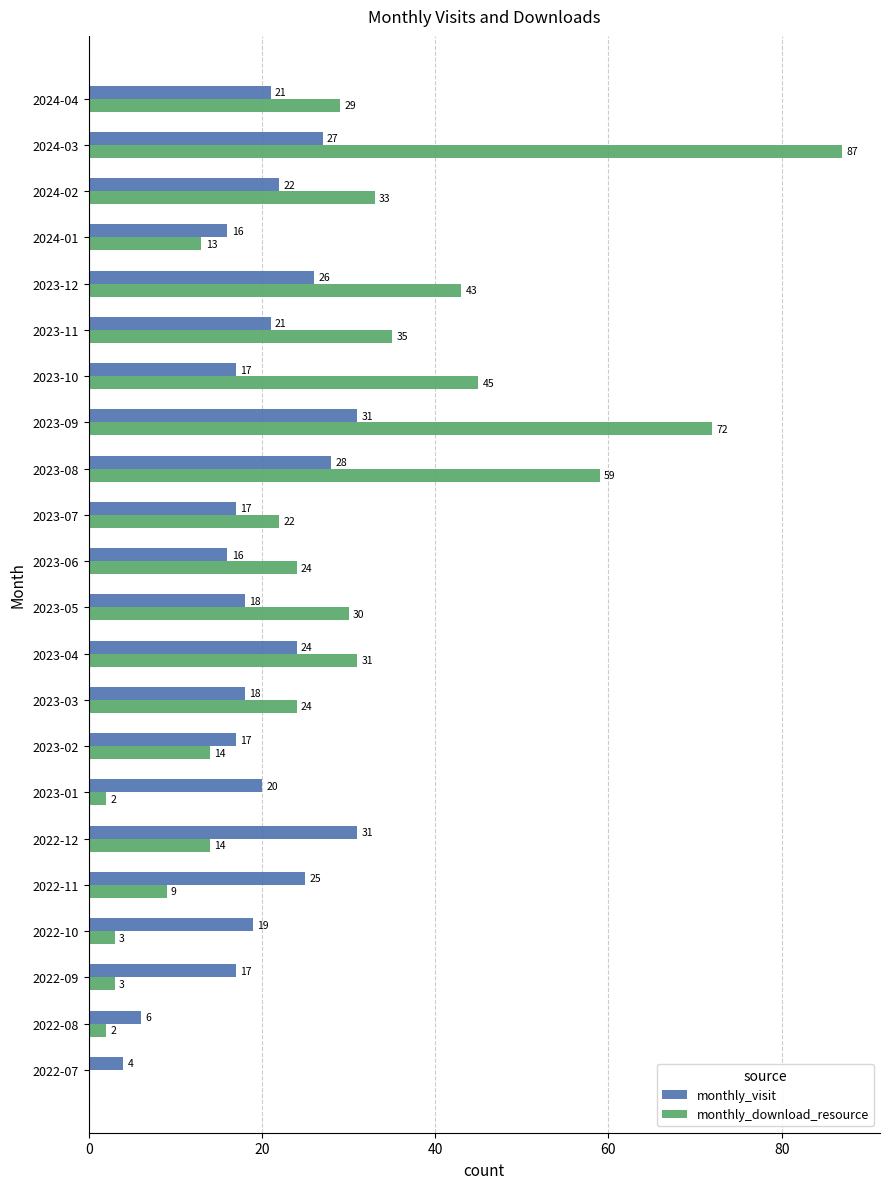

Which series has the widest spread of values?

monthly_download_resource